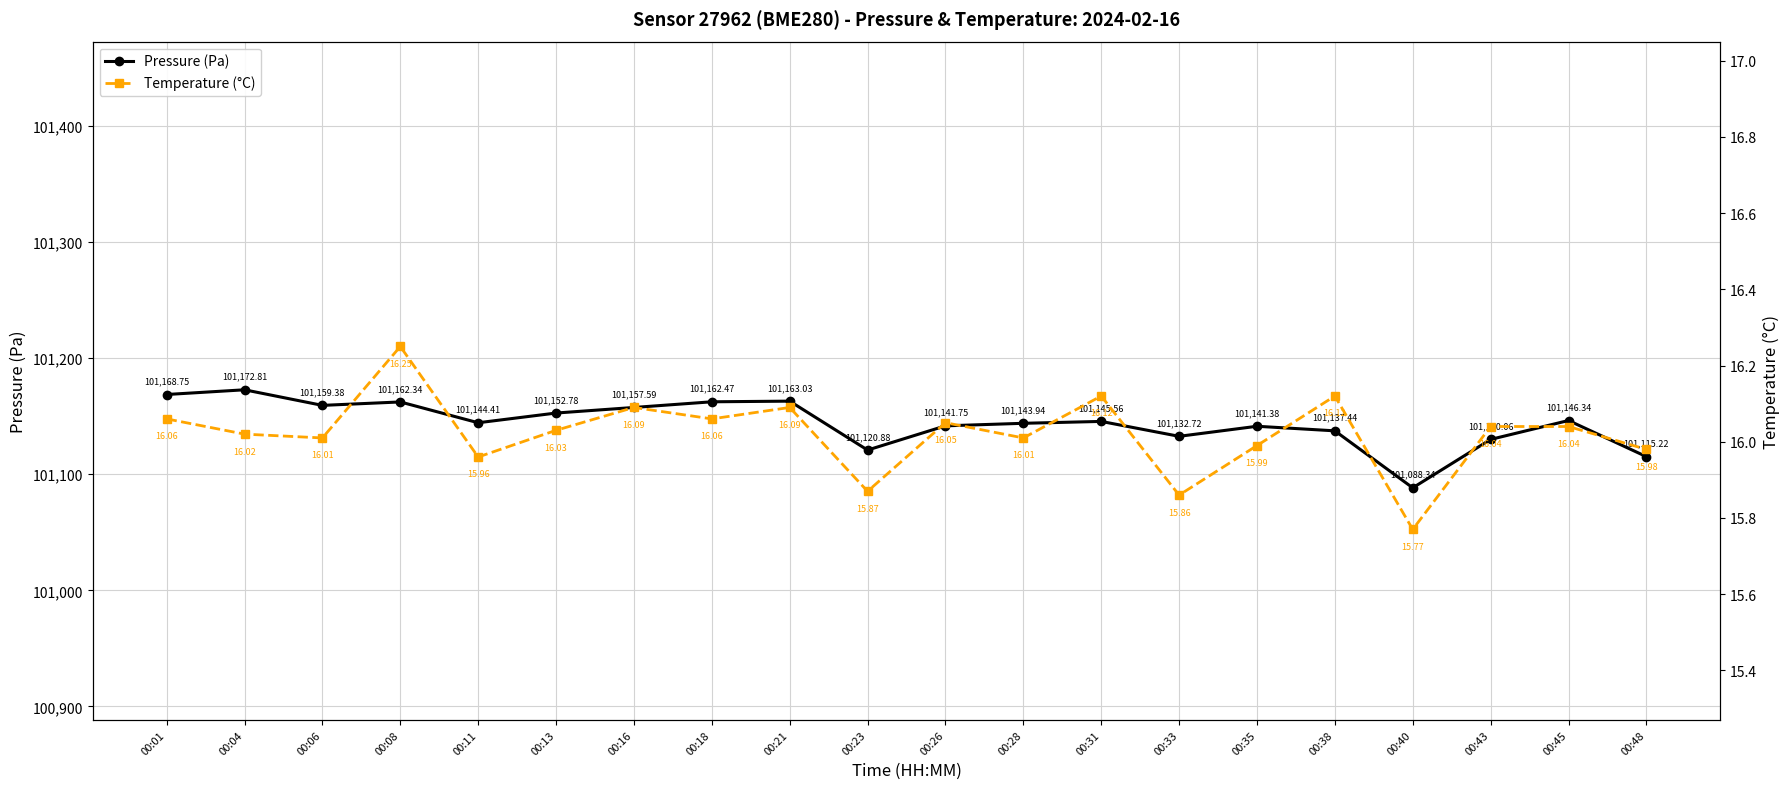

Which category has the highest value in the Pressure (Pa) series?

00:04